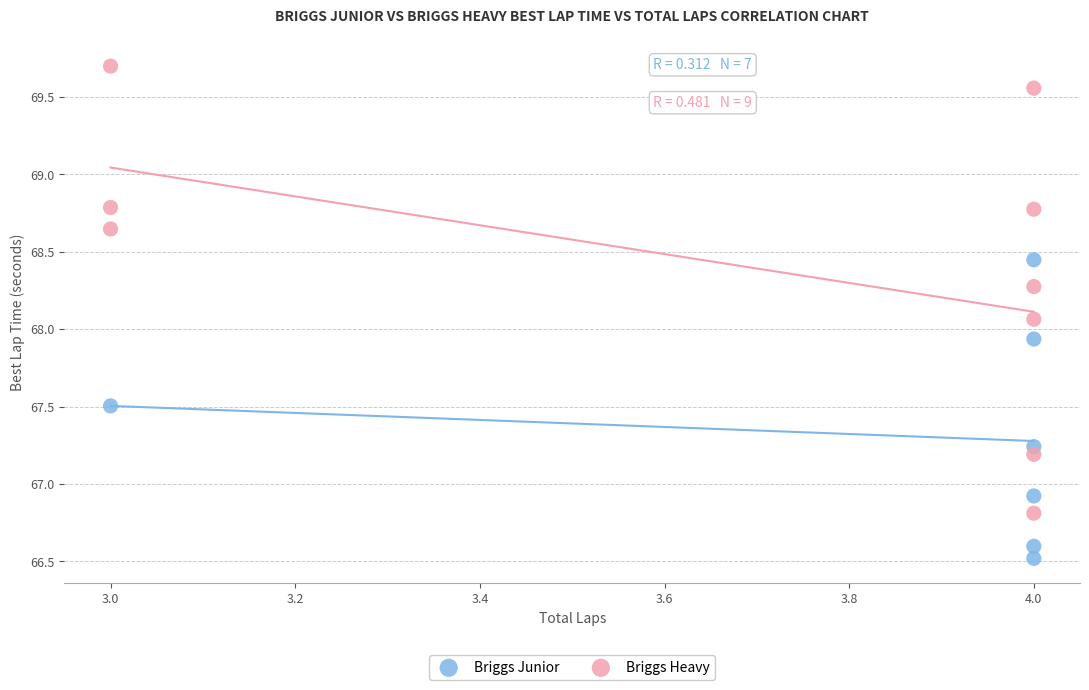

Which series has the widest spread of Y values?

Briggs Heavy